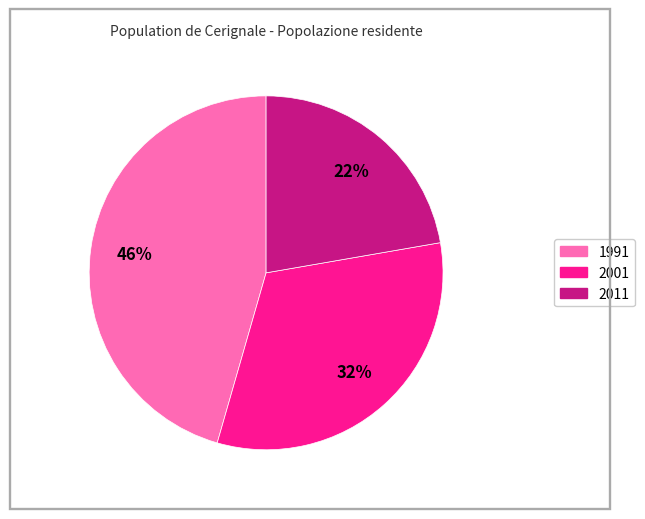

Is there any slice that represents more than half of the pie?

No